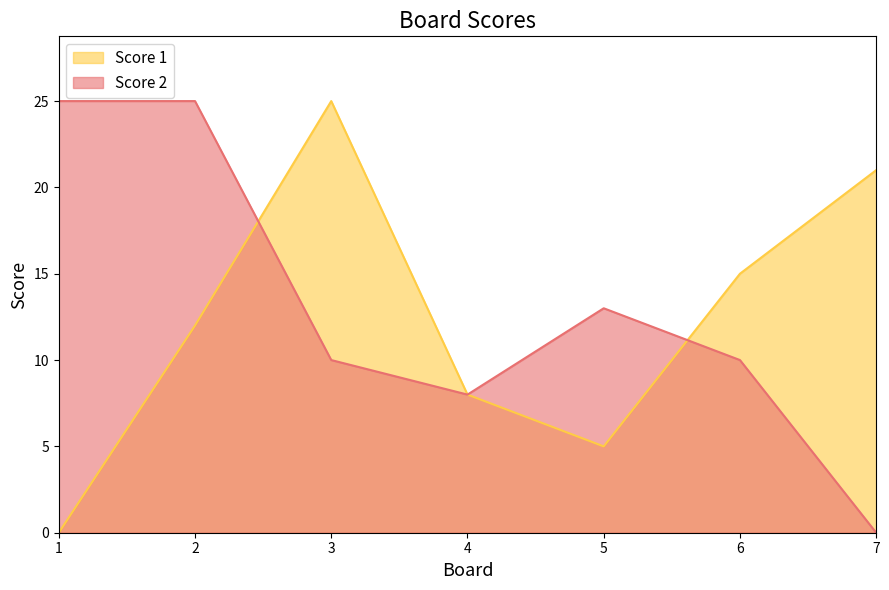

What is the difference between the maximum and minimum values in the Score 1 series?

25